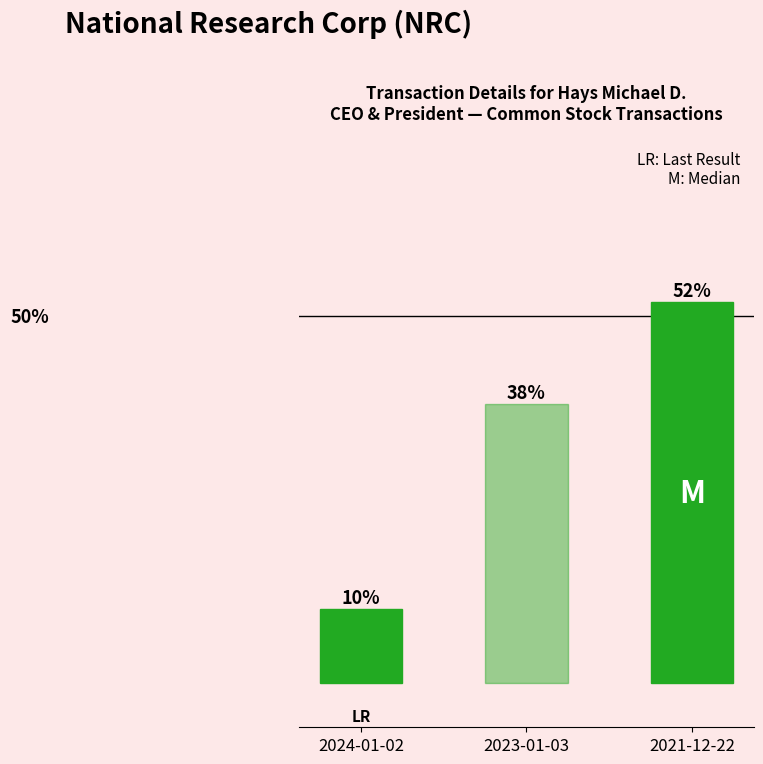

At which category does the chart reach its minimum across all series?

2024-01-02